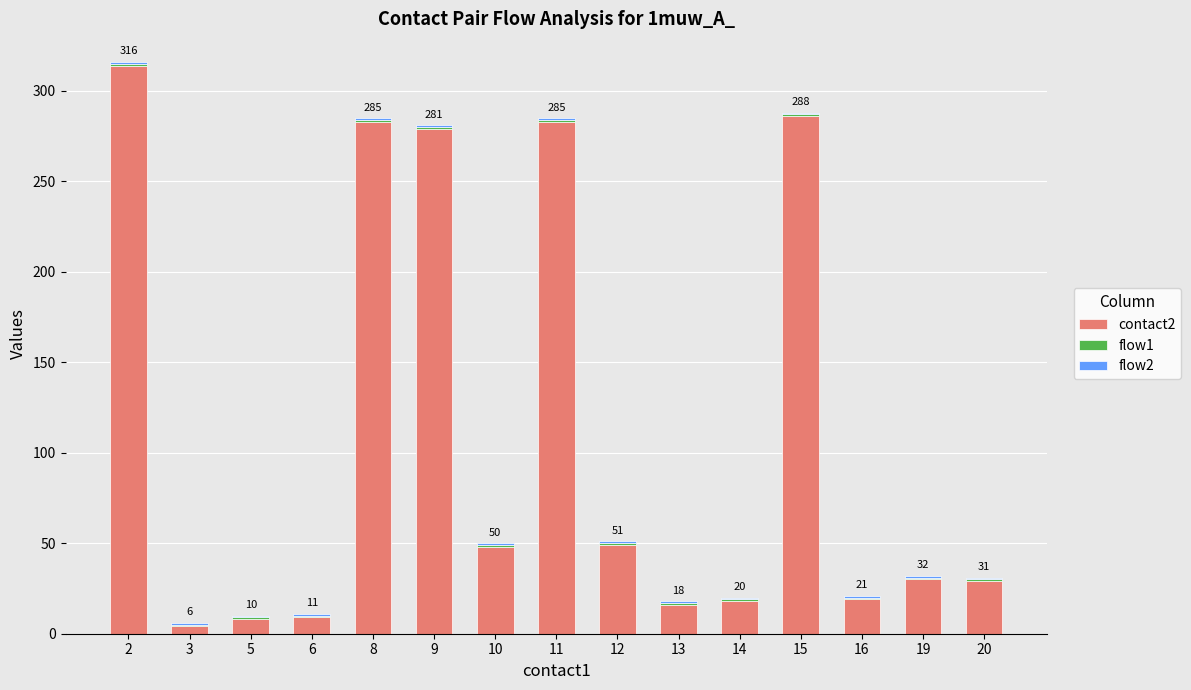

The contact2 series shows 29 at 20. True or false?

True